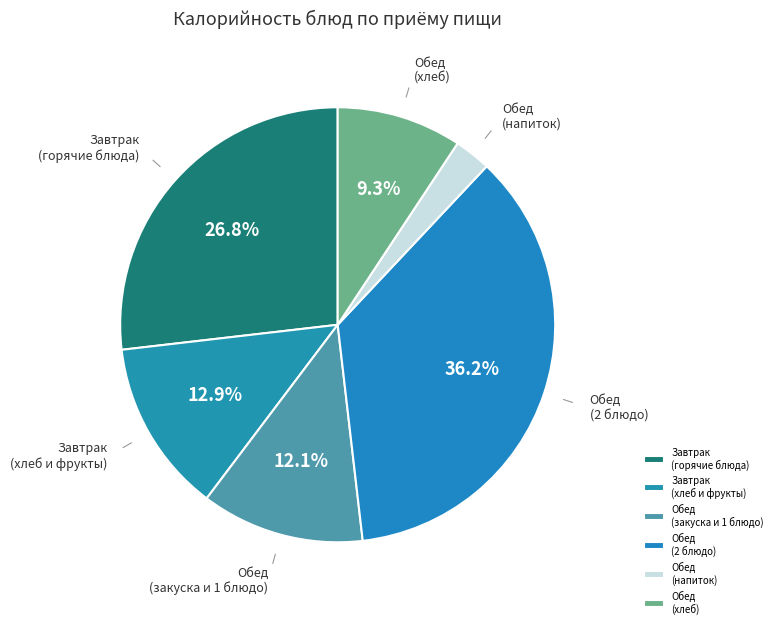

Rank the categories by value from lowest to highest.

Обед (напиток), Обед (хлеб), Обед (закуска и 1 блюдо), Завтрак (хлеб и фрукты), Завтрак (горячие блюда), Обед (2 блюдо)